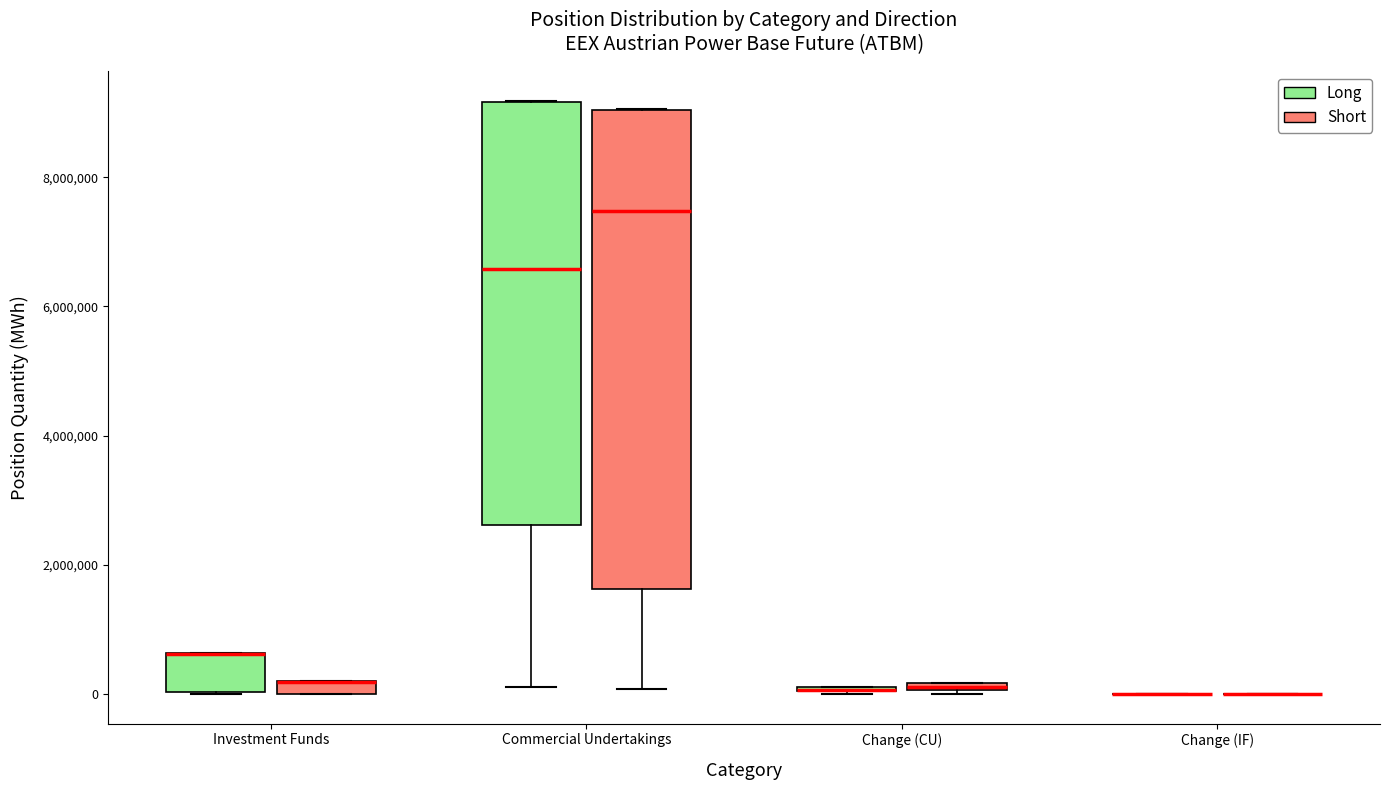

Comparing the boxes themselves (not the whiskers), which one is the tallest?

Commercial Undertakings (Short)